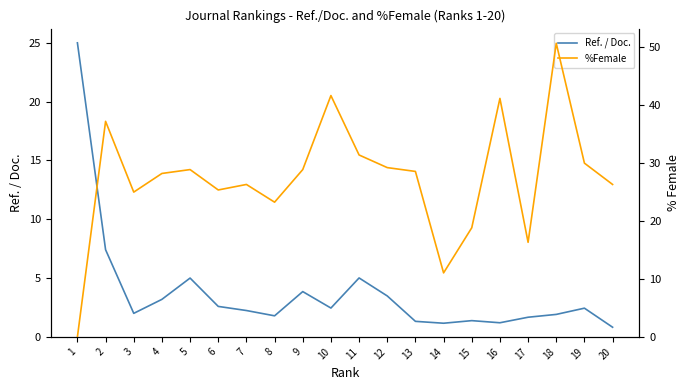

True or false: Ref. / Doc. has more than 2 points higher than both neighbors.

True